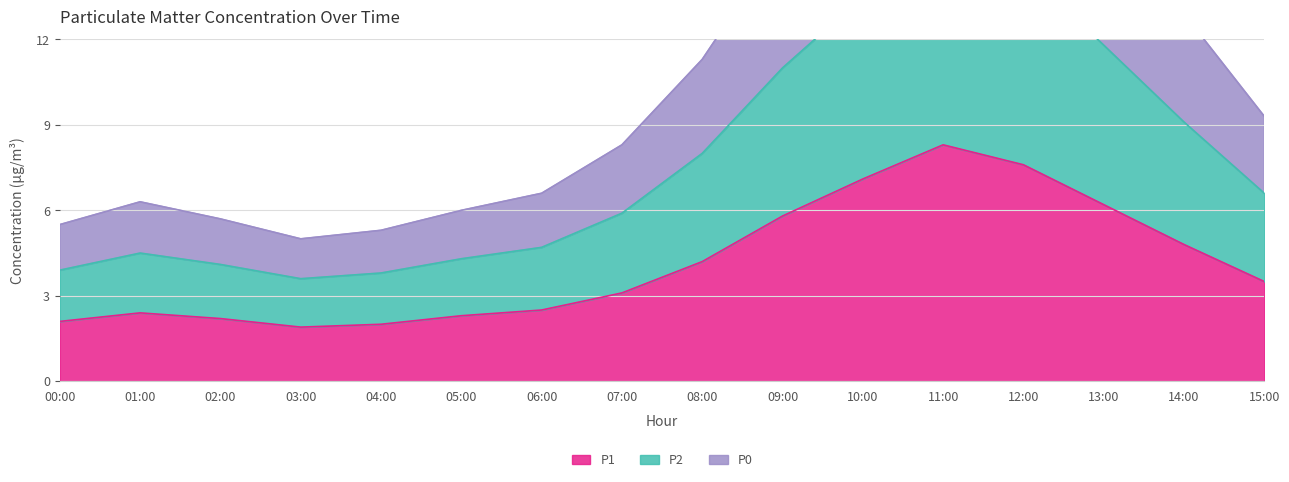

Reading right to left, what are all the values shown in this chart?

P1: 15:00=3.5	14:00=4.8	13:00=6.2	12:00=7.6	11:00=8.3	10:00=7.1	09:00=5.8	08:00=4.2	07:00=3.1	06:00=2.5	05:00=2.3	04:00=2.0	03:00=1.9	02:00=2.2	01:00=2.4	00:00=2.1
P2: 15:00=6.6	14:00=9.1	13:00=11.8	12:00=14.5	11:00=15.8	10:00=13.5	09:00=11.0	08:00=8.0	07:00=5.9	06:00=4.7	05:00=4.3	04:00=3.8	03:00=3.6	02:00=4.1	01:00=4.5	00:00=3.9
P0: 15:00=9.3	14:00=12.9	13:00=16.7	12:00=20.5	11:00=22.3	10:00=19.1	09:00=15.5	08:00=11.3	07:00=8.3	06:00=6.6	05:00=6.0	04:00=5.3	03:00=5.0	02:00=5.7	01:00=6.3	00:00=5.5